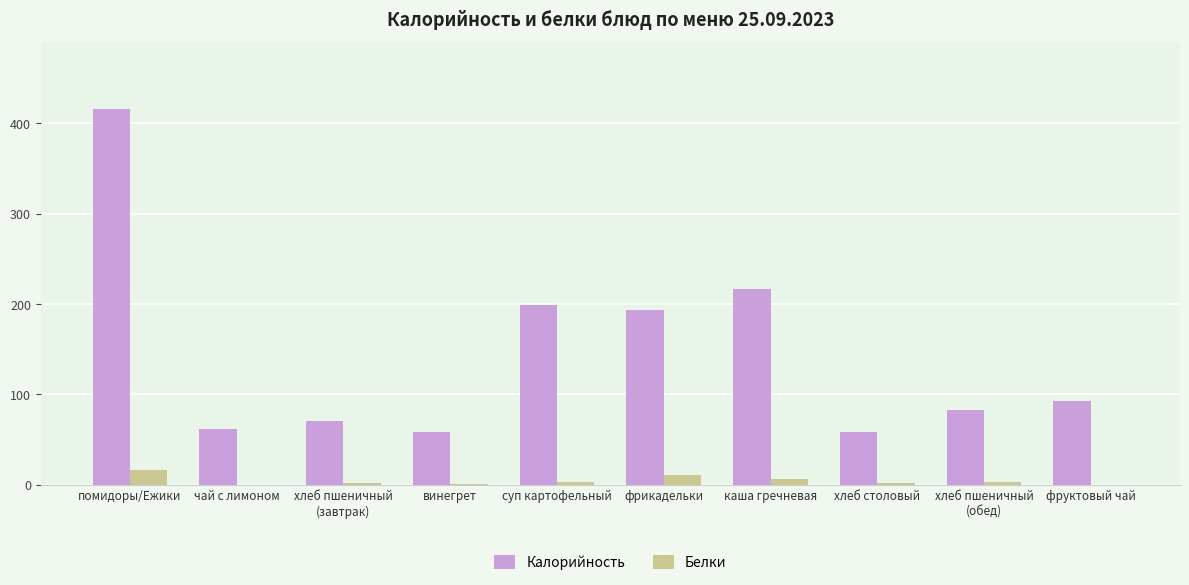

Which series has the largest total across all categories?

Калорийность